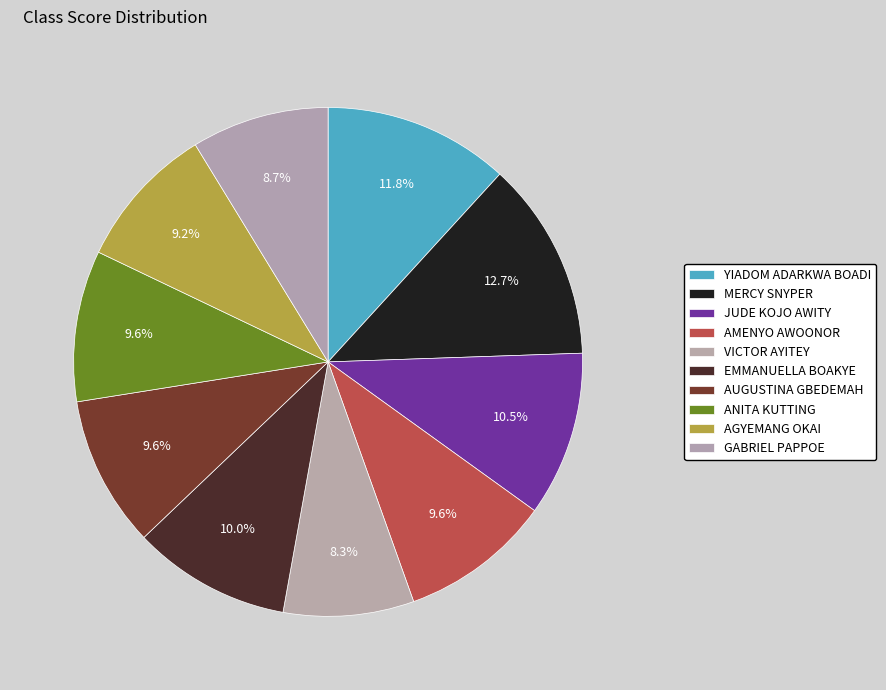

What is the smallest slice in the pie chart?

VICTOR AYITEY